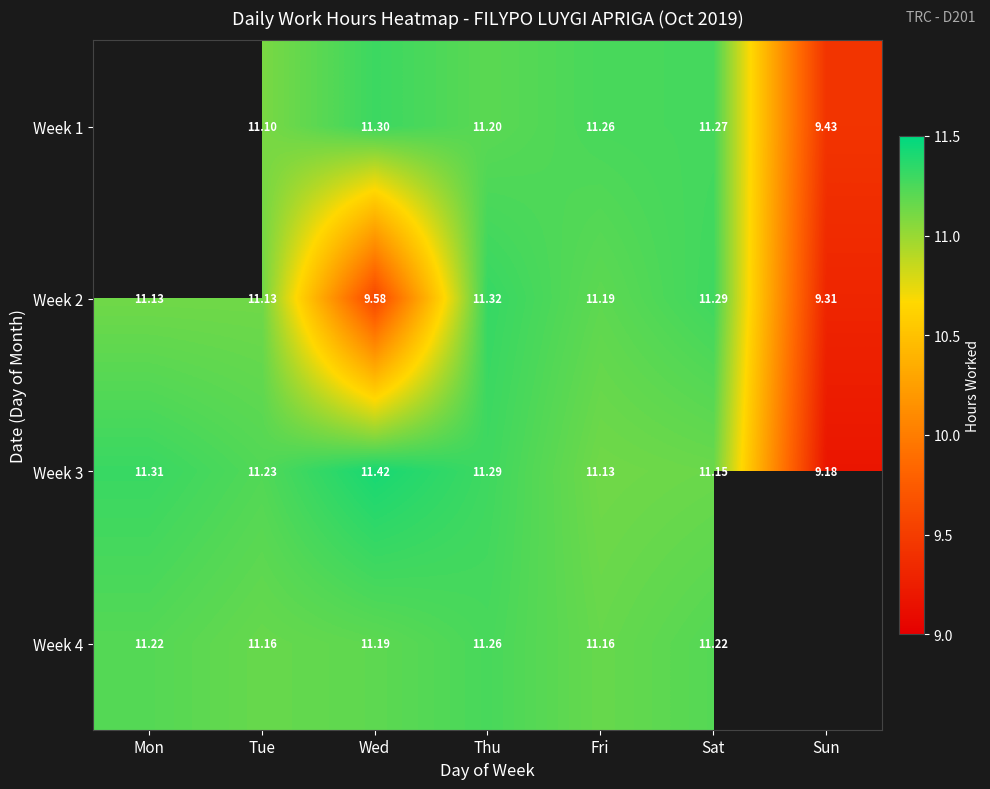

True or false: Week 1 has a value of 9.4 at Sun.

True